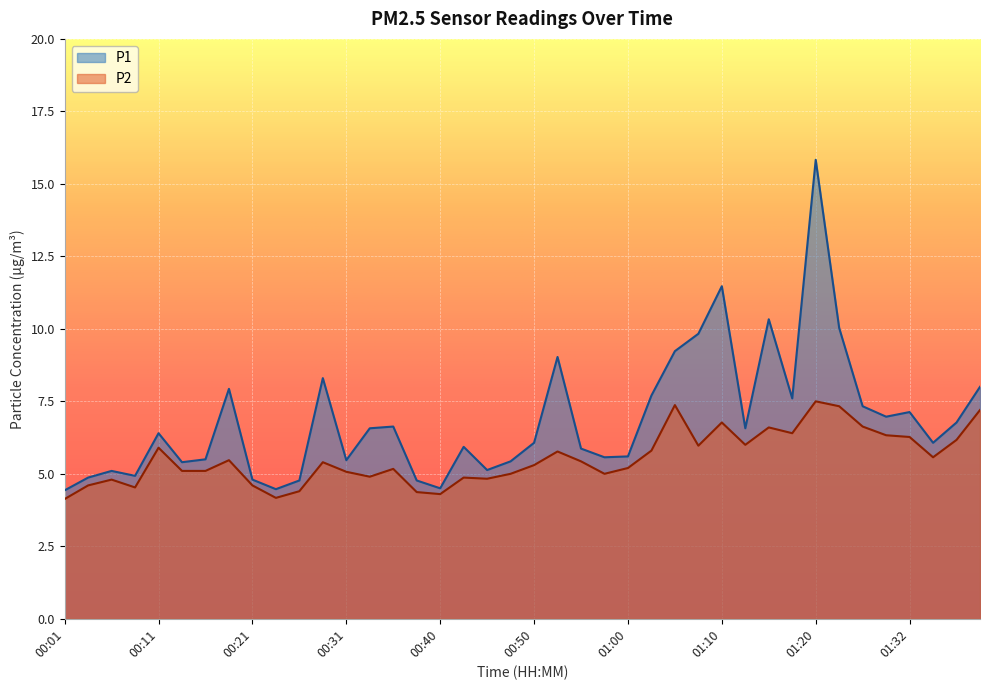

Rank the series by their average value, from highest to lowest.

P1, P2